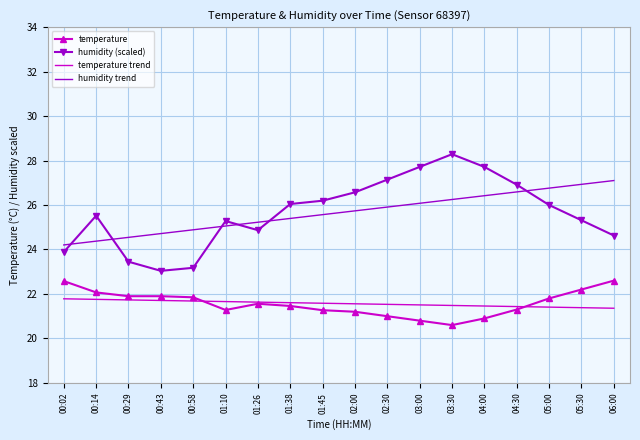

What is the highest value of the temperature series?

22.6